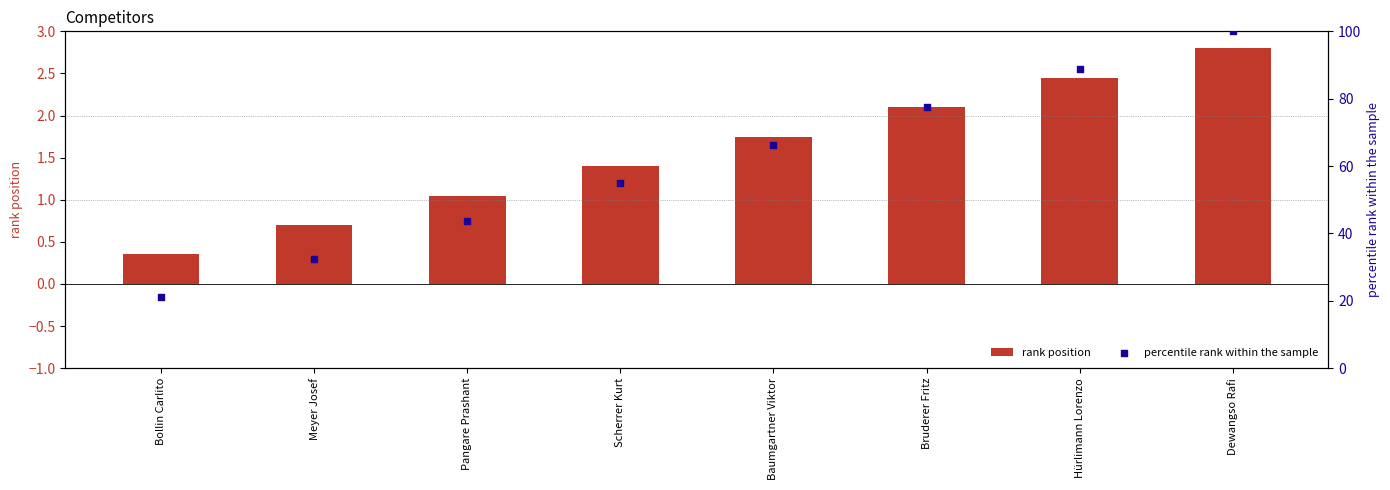

Which series has the largest total across all categories?

percentile rank within the sample